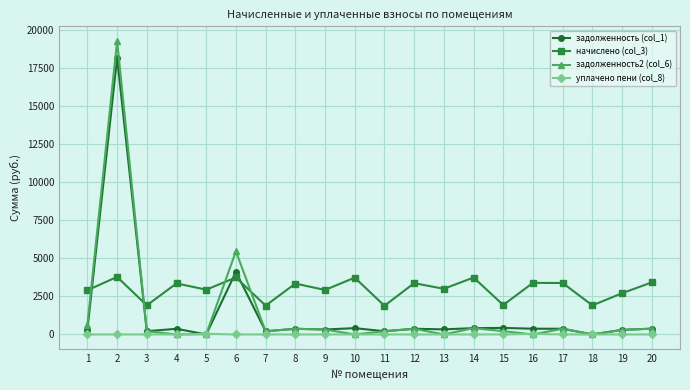

List the series in order of their peak value, highest first.

задолженность2 (col_6), задолженность (col_1), начислено (col_3), уплачено пени (col_8)